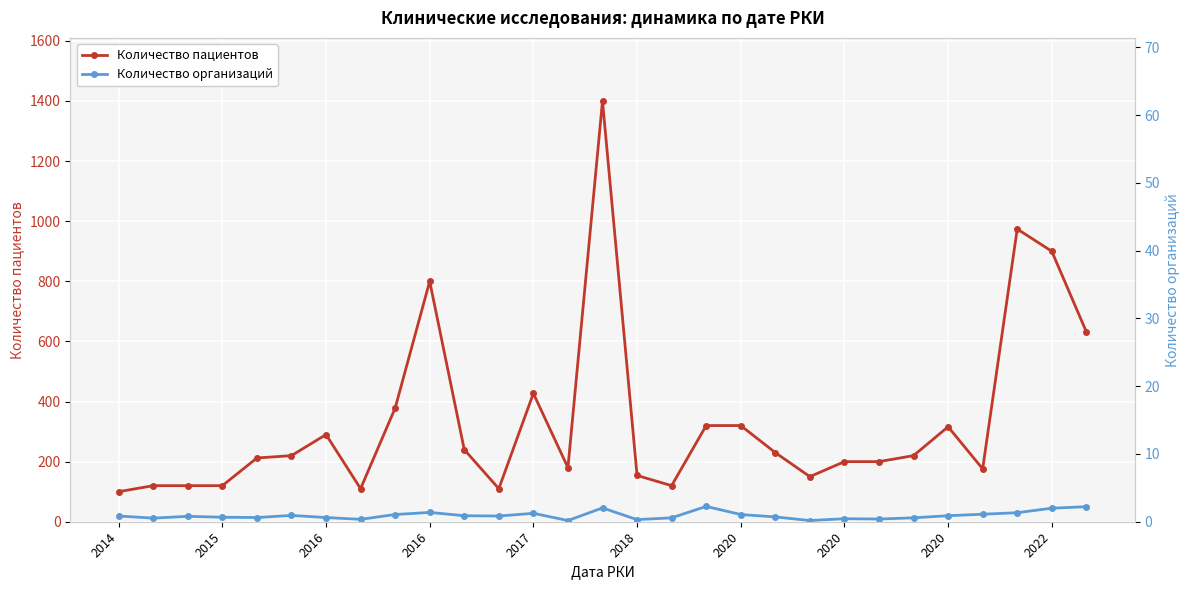

Which series has the largest range (max minus min)?

Количество пациентов